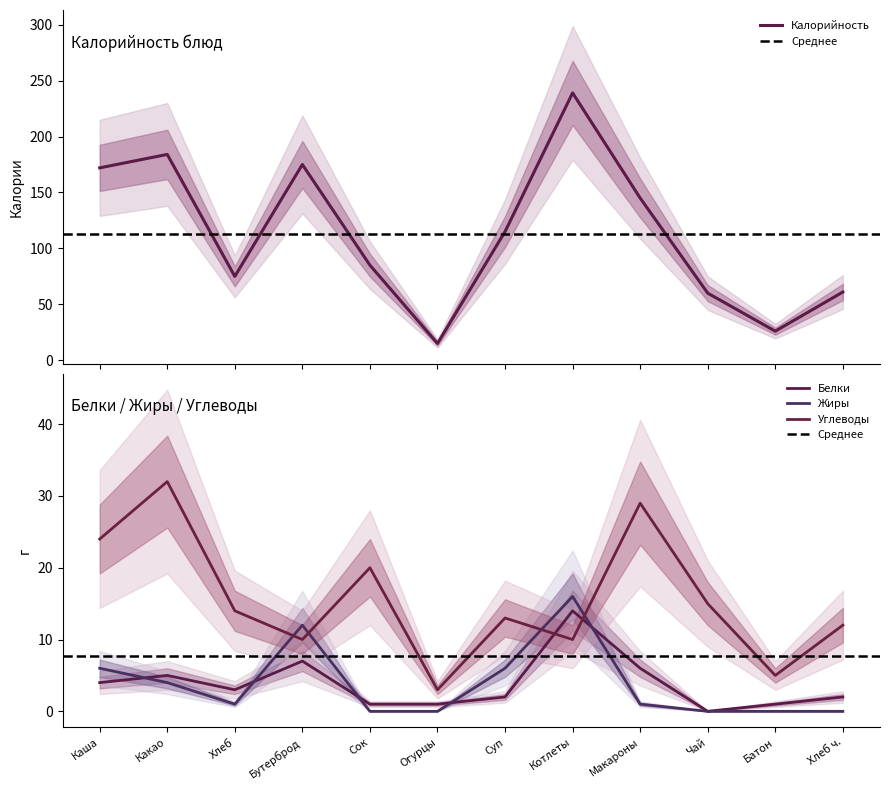

Count the number of categories in the chart.

12